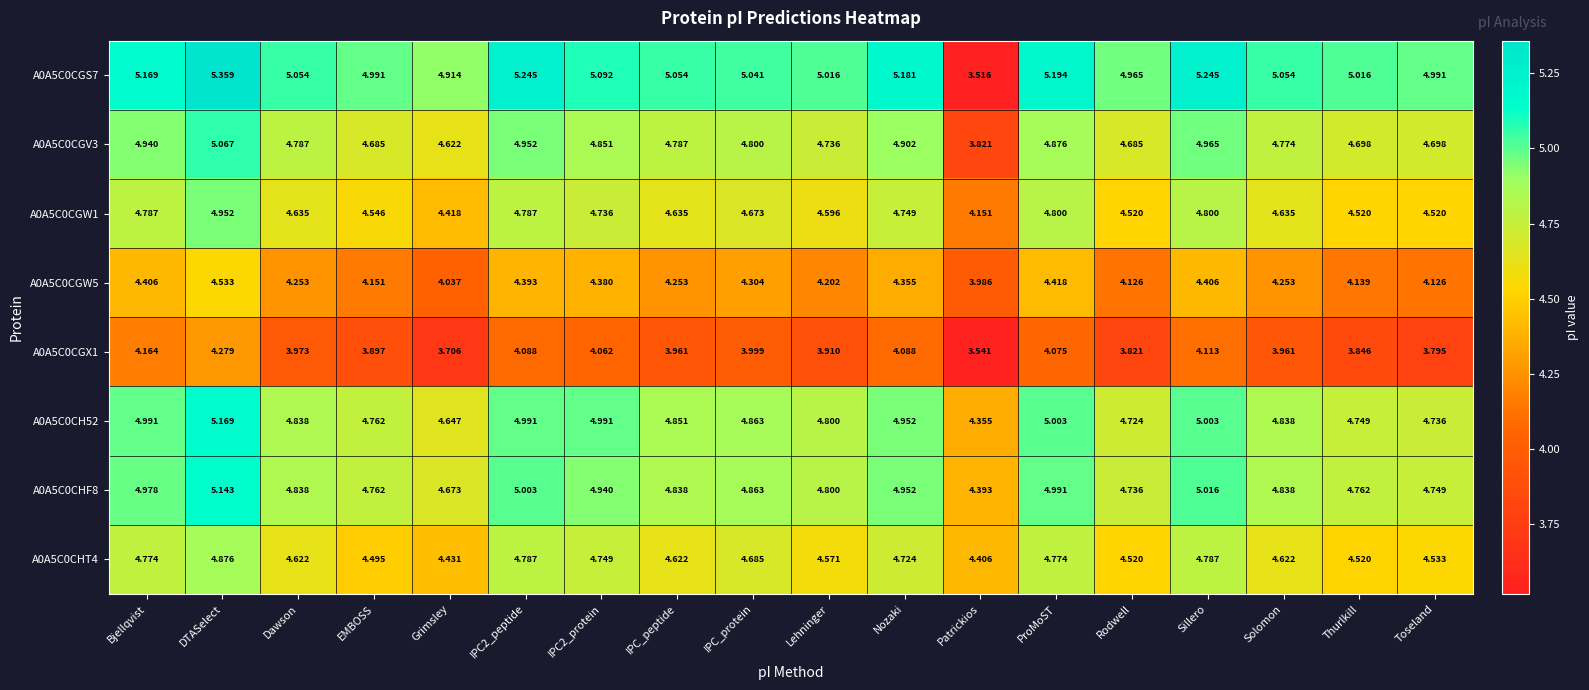

At which label is A0A5C0CHT4 closest to 4?

Patrickios